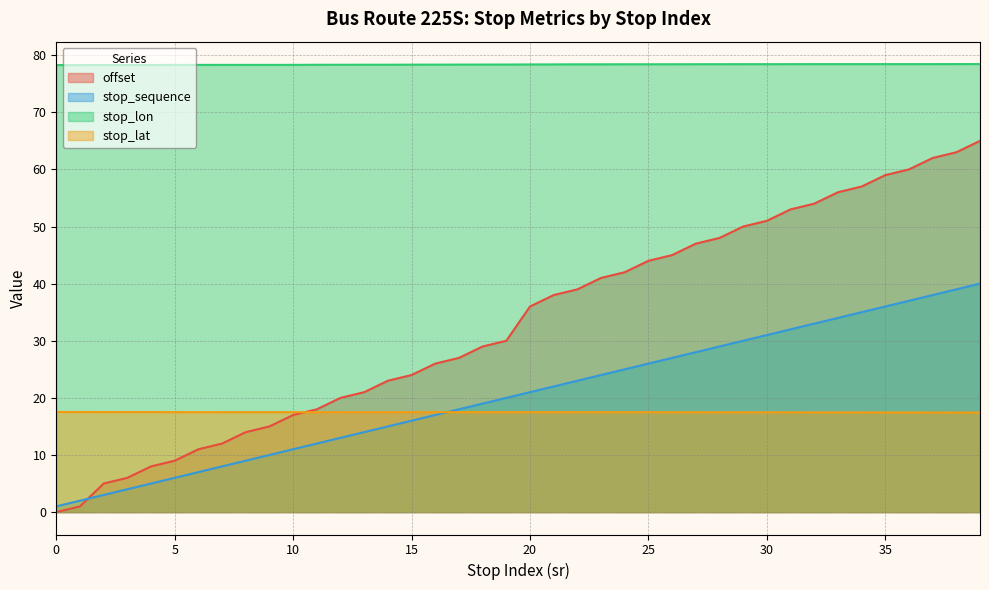

The value of offset at 23 is 41.0. True or false?

True